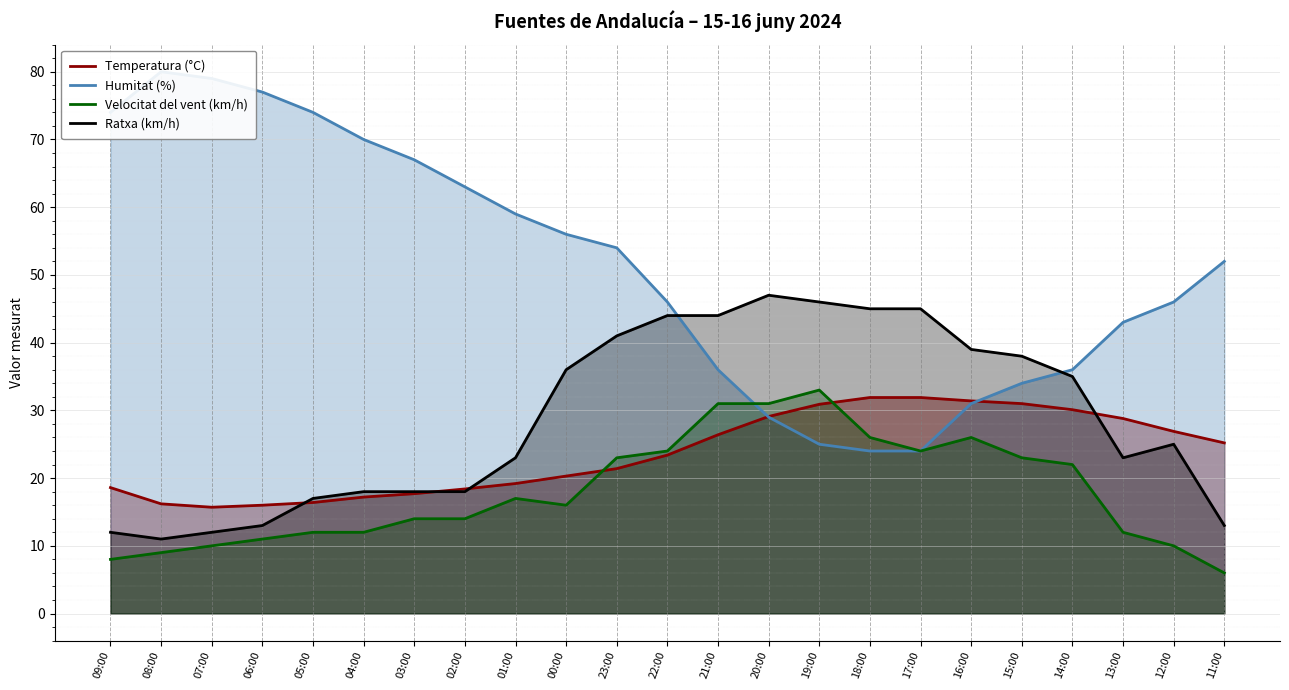

What is the smallest value displayed?

6.0